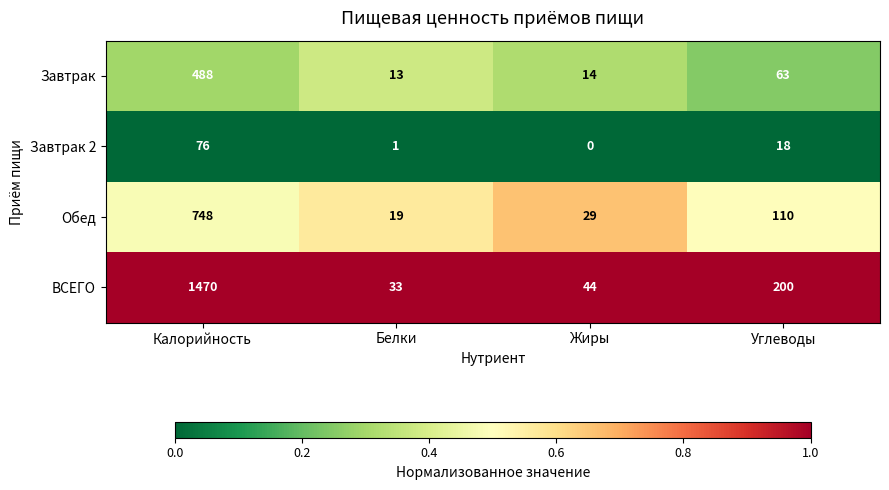

What is the difference between the maximum and minimum values in the Завтрак series?

475